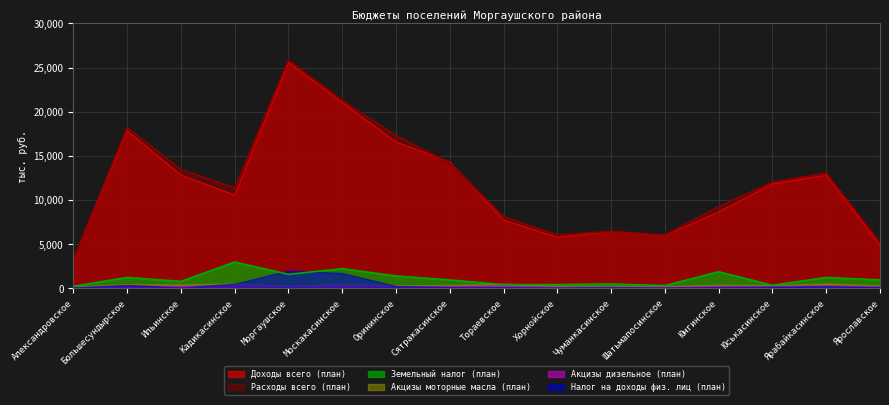

What is the value of the Доходы всего (план) point at the 15th from the left?

12786.7